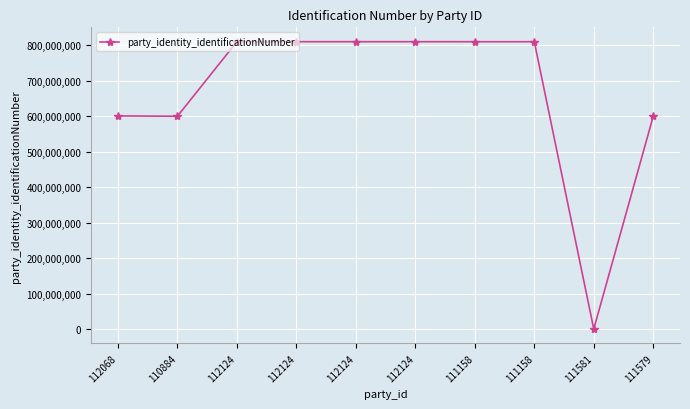

Reading left to right, transcribe all the data shown in this chart.

601126940	600151328	810503674	810503674	810503674	810503674	810444878	810444878	0	600046991